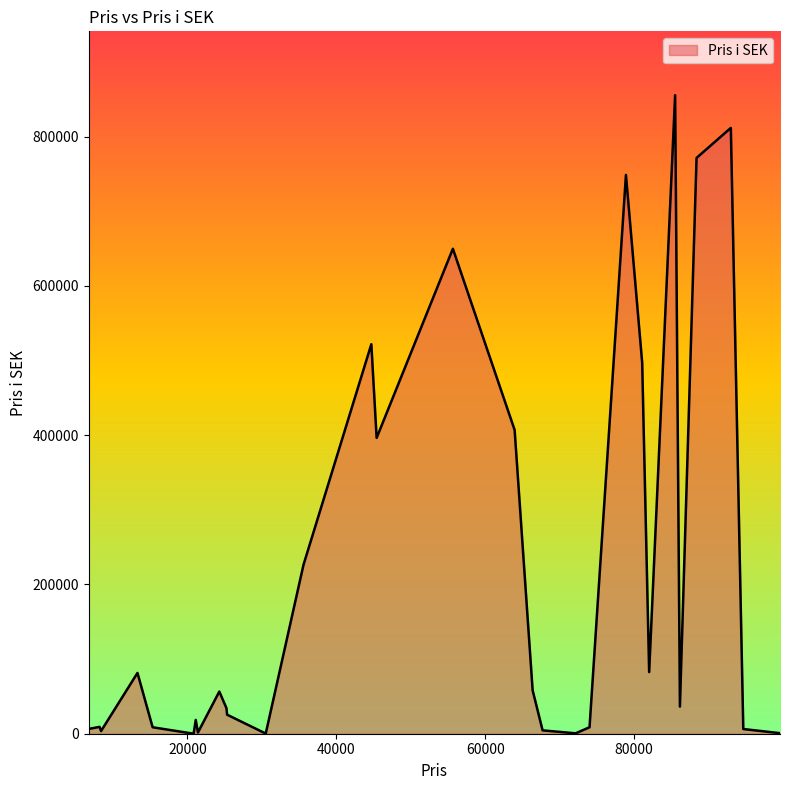

What is the greatest value displayed?

855395.1